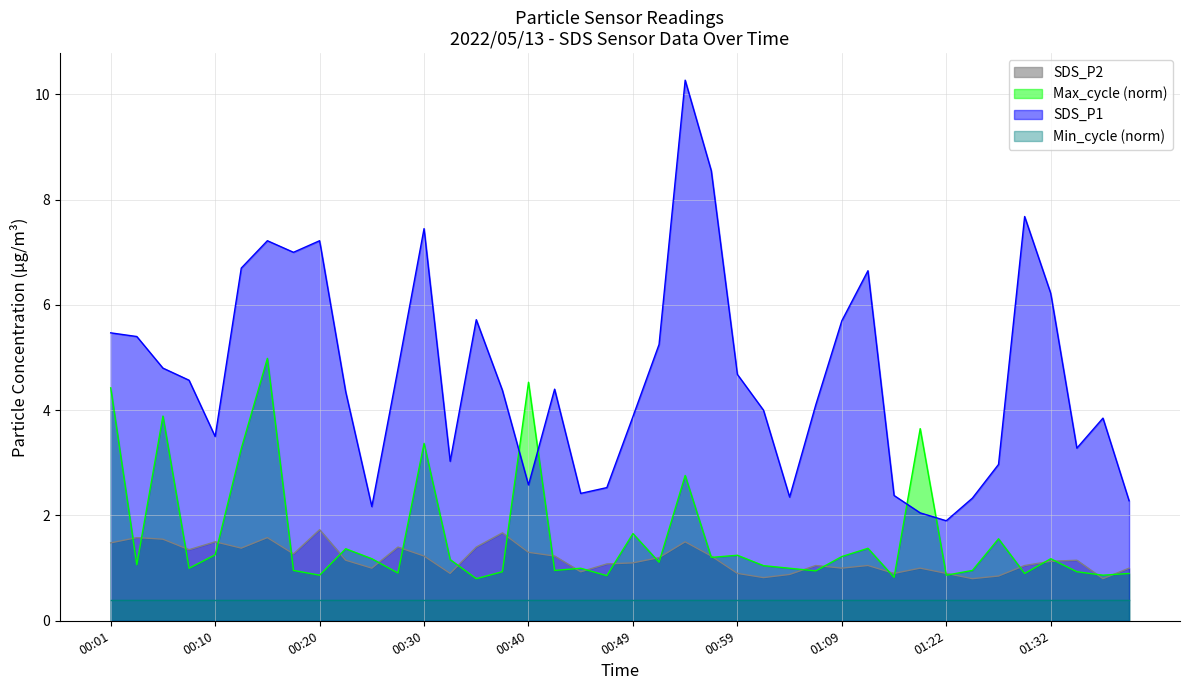

Which series ends up on top after the final intersection of SDS_P2 and Max_cycle_norm?

SDS_P2